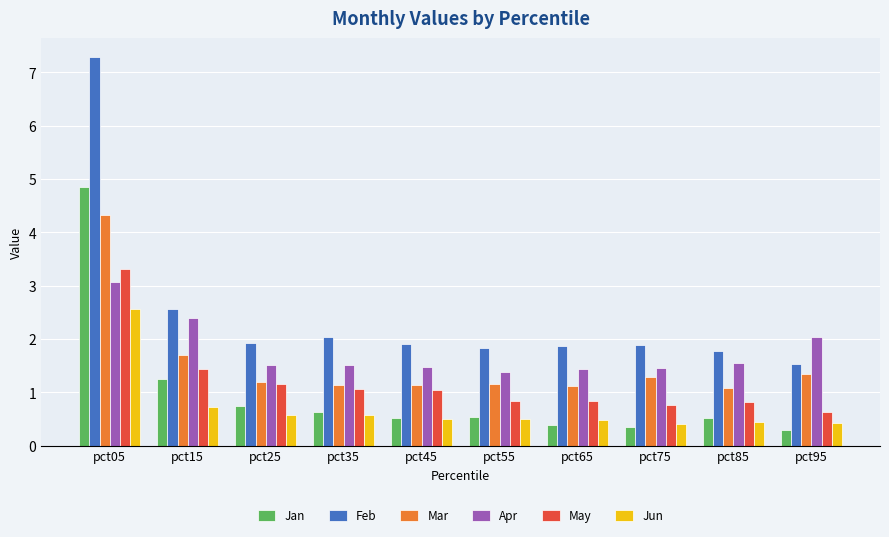

What is the value of the Jun bar at the 10th from the left?

0.4